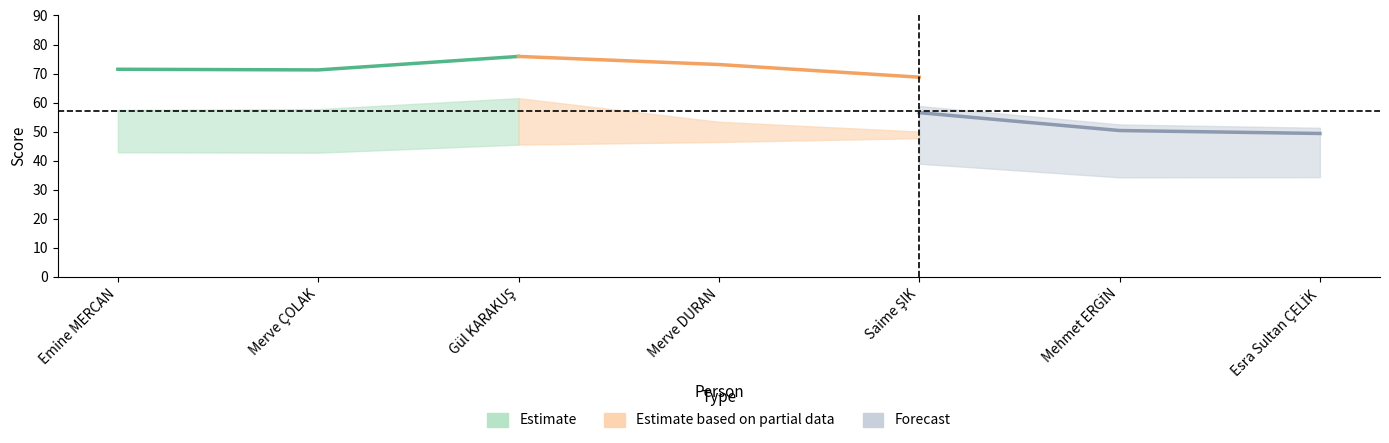

Is it true that Estimate equals 17.1 at Gül KARAKUŞ?

False